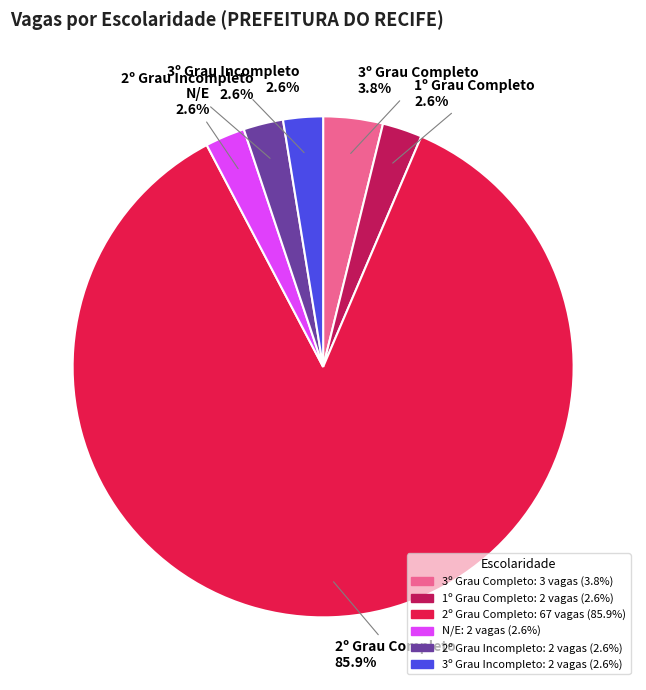

Is there any slice that represents more than half of the pie?

Yes